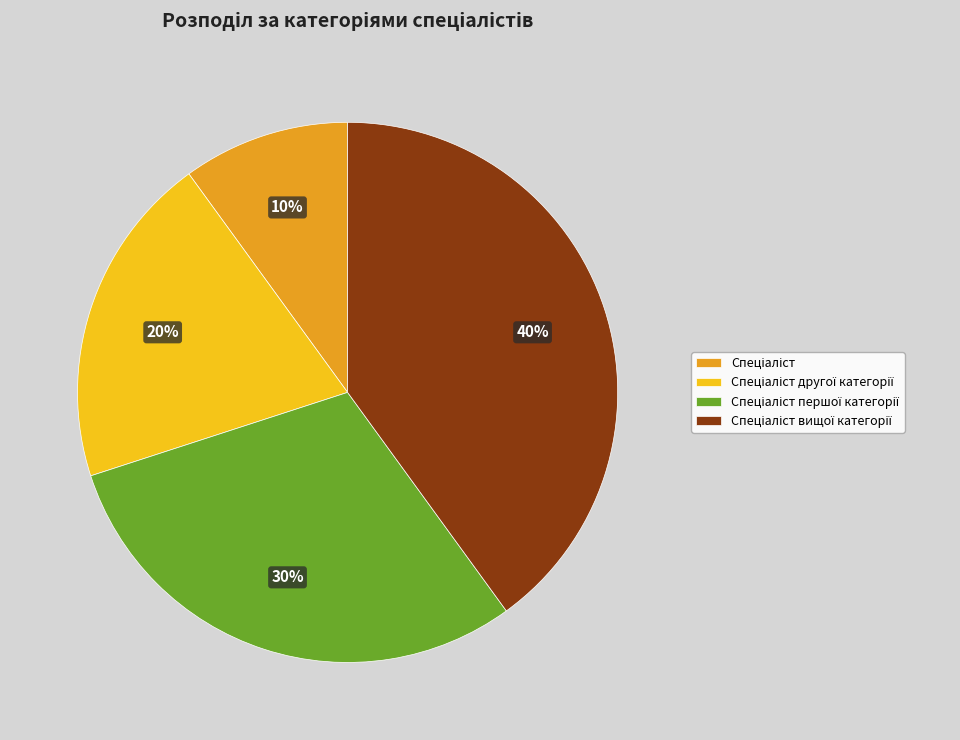

To the nearest percent, what is the difference between the largest and smallest slice percentages?

30%